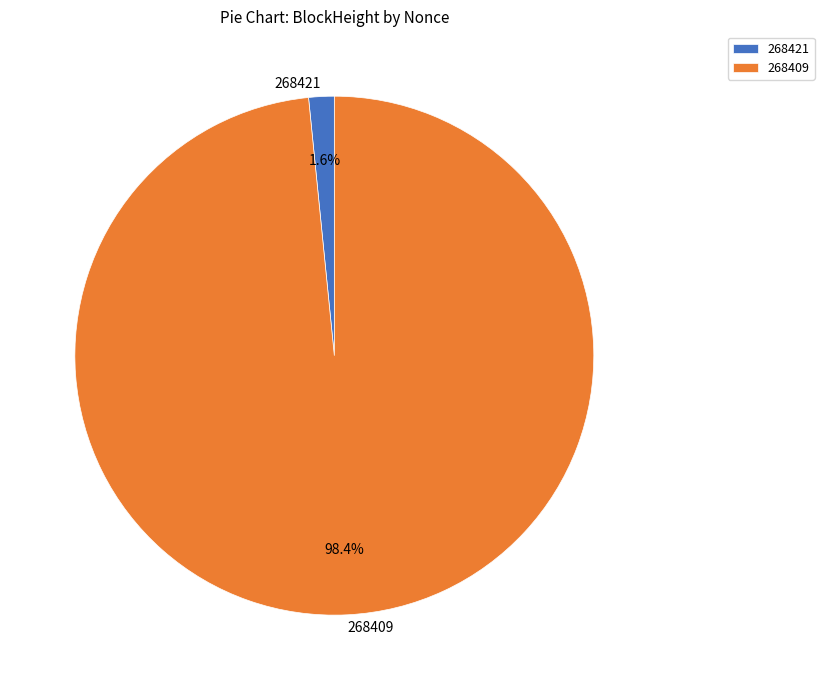

Does 268409 account for over 50% of the chart?

Yes